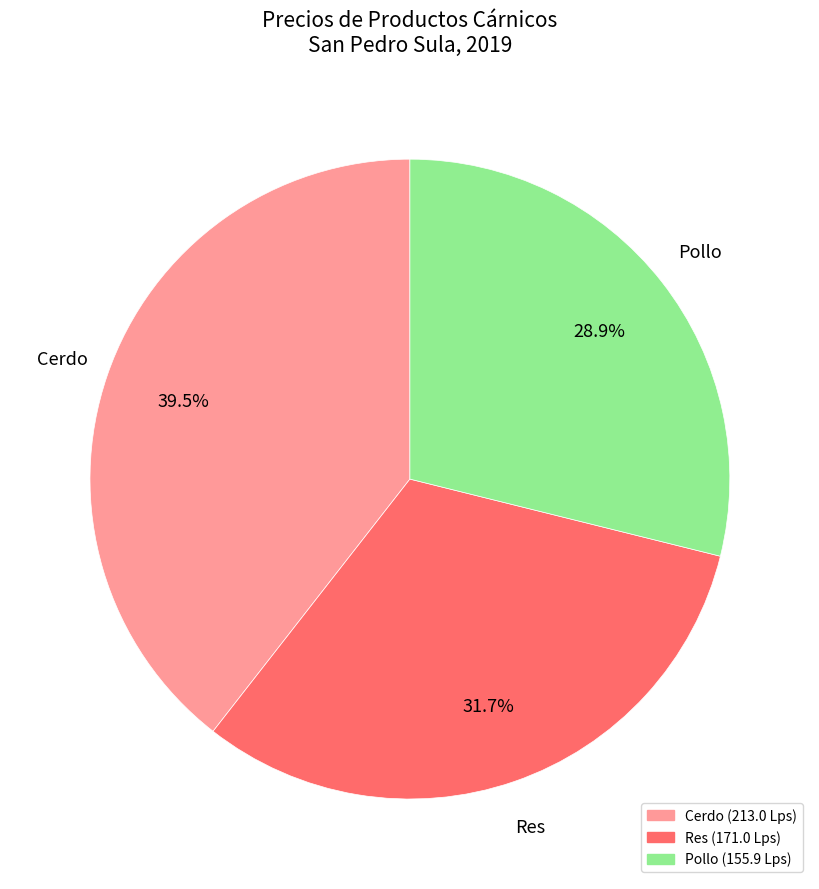

Is there a majority slice in this chart?

No